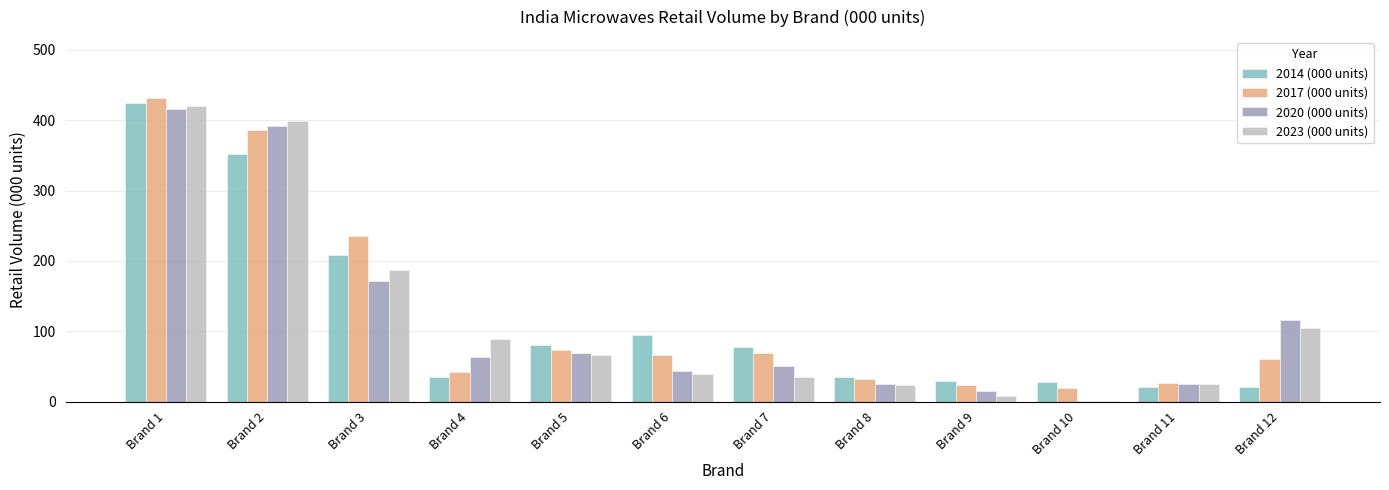

Is the value of 2020 (000 units) at Brand 2 greater than the value of 2014 (000 units) at Brand 11?

Yes